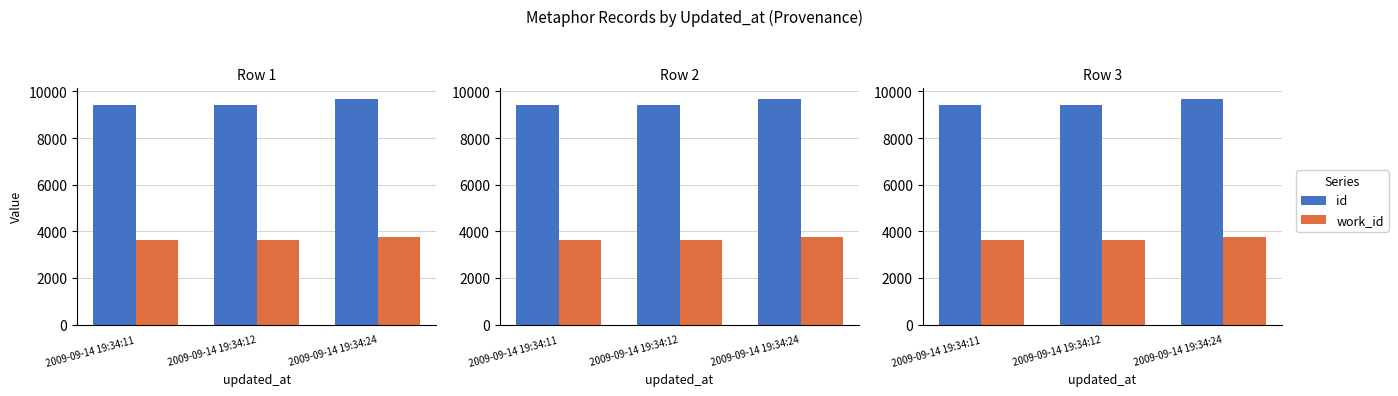

What is the value of the id bar at the 3rd from the left?

9683